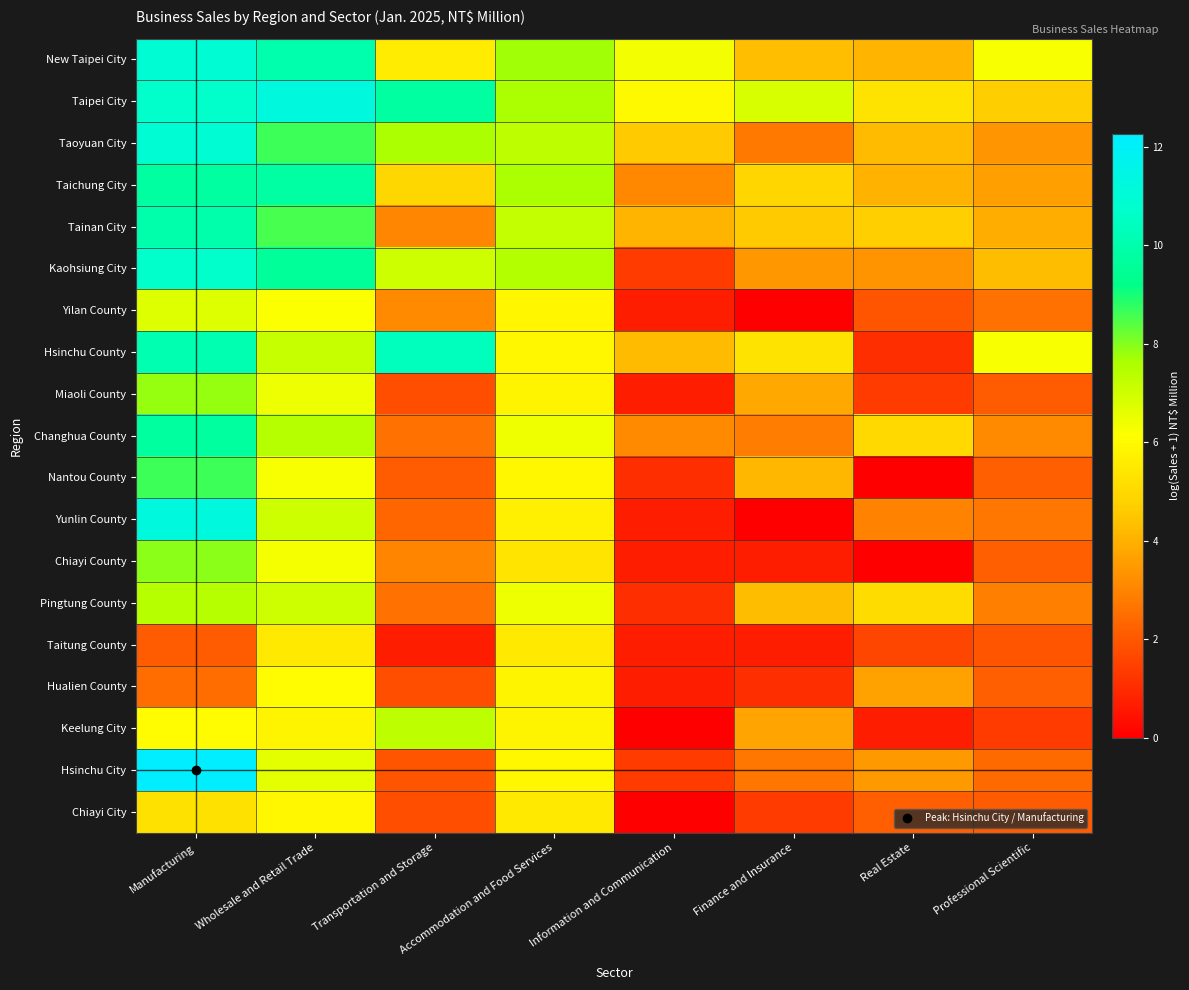

At how many categories does at least one series exceed 9?

3